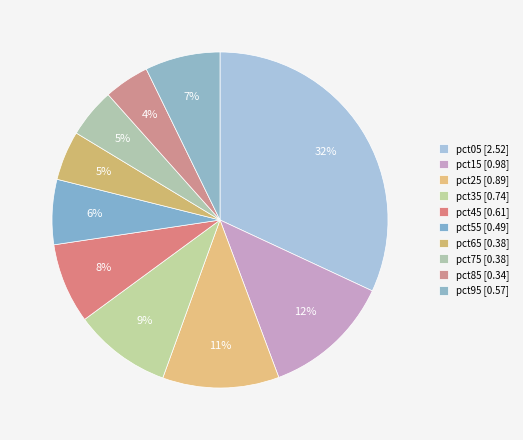

Is pct25 the majority of the pie?

No